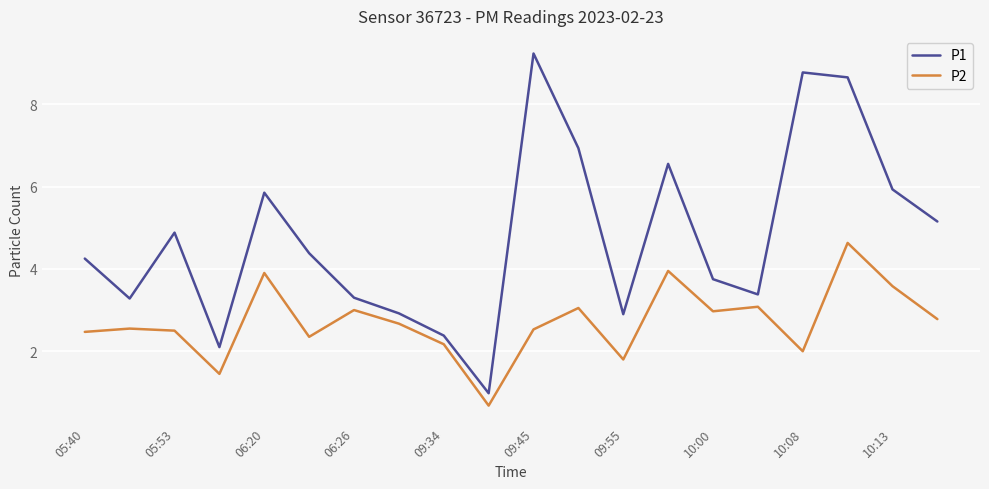

How many lines are shown in the chart?

2